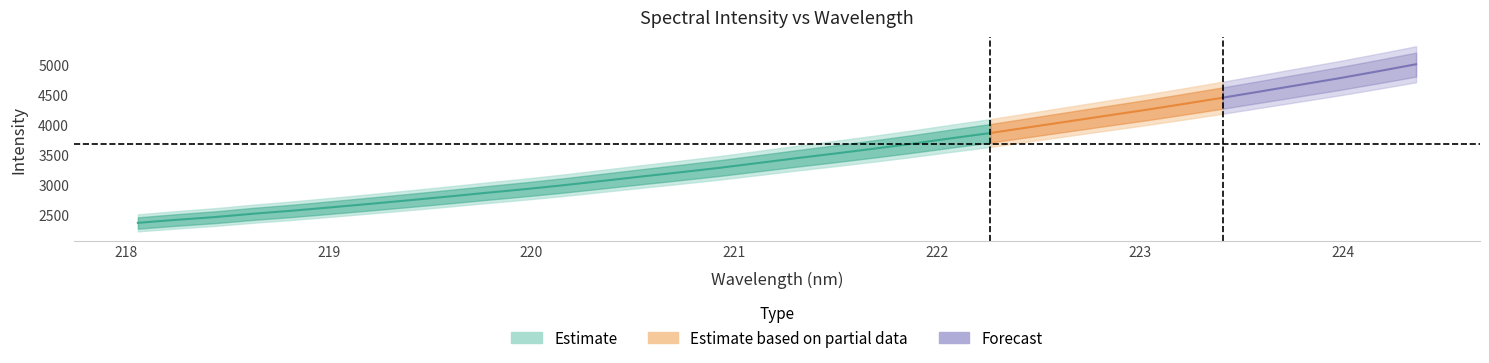

What is the average value?

3503.1